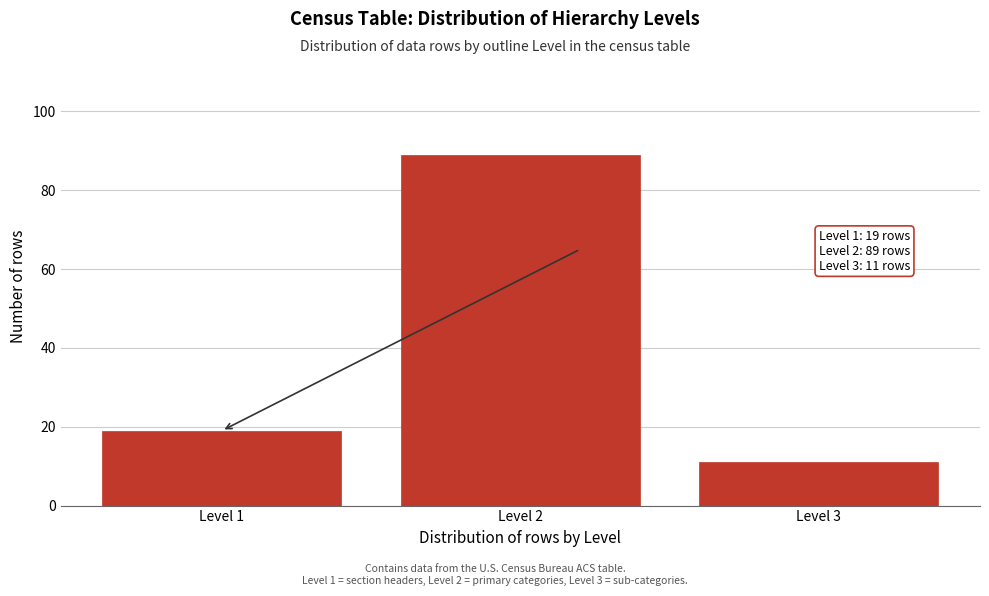

Reading left to right, list all the values displayed in this chart.

19	89	11